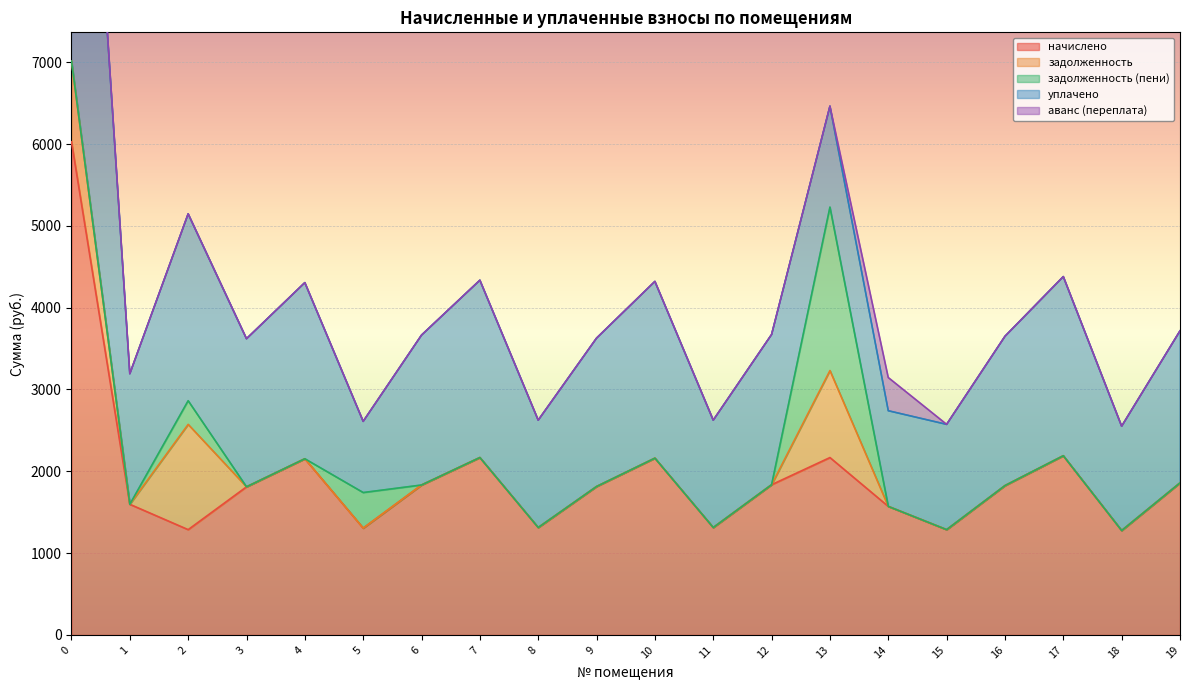

At which category does задолженность (пени) reach its first local peak?

2